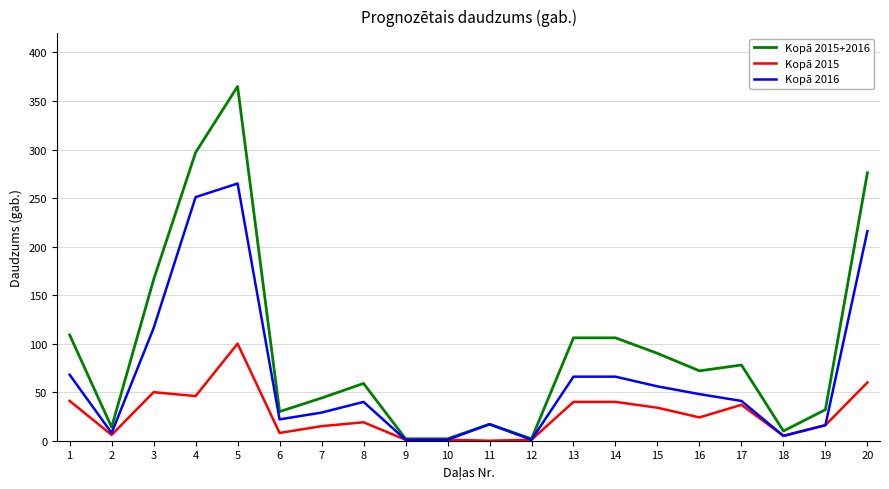

What is the maximum value shown in the chart?

365